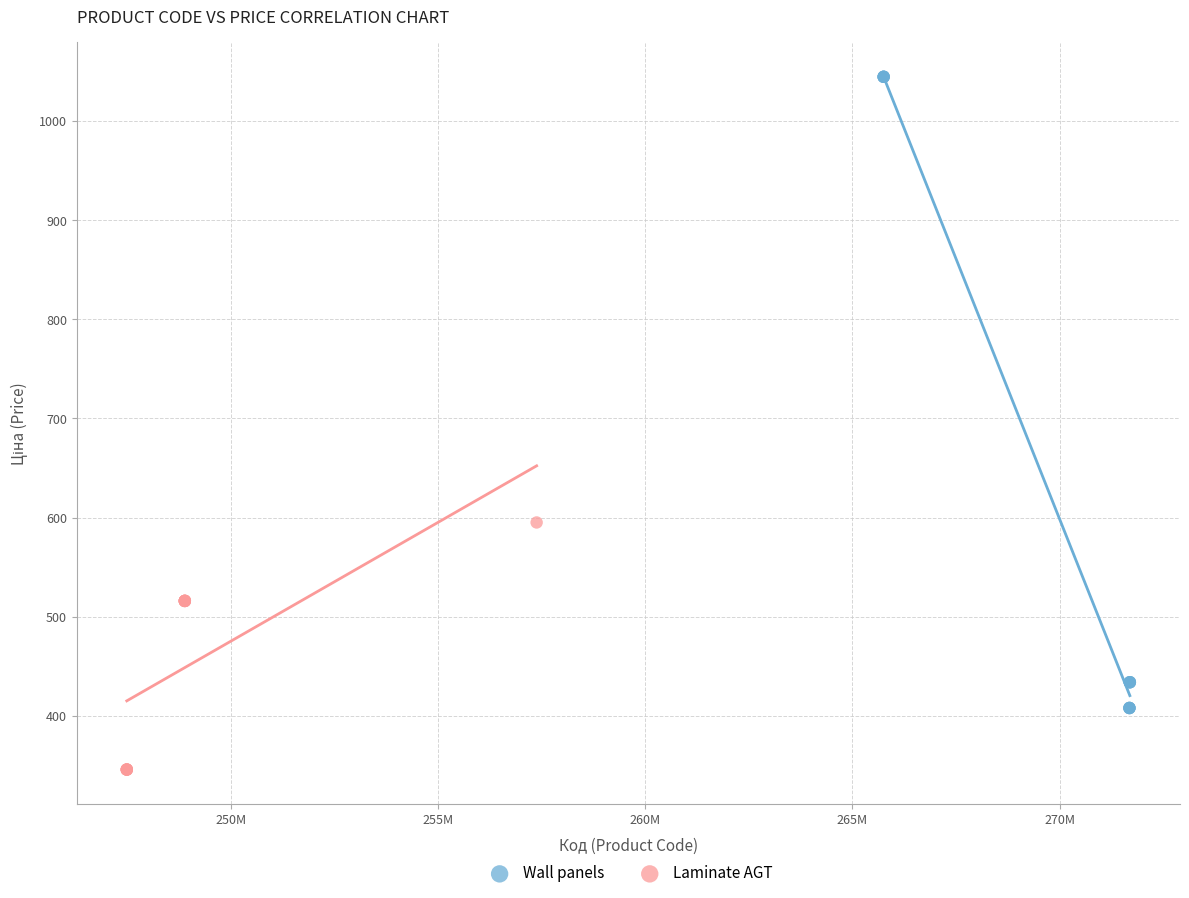

Which series reaches the maximum Y coordinate?

Wall panels